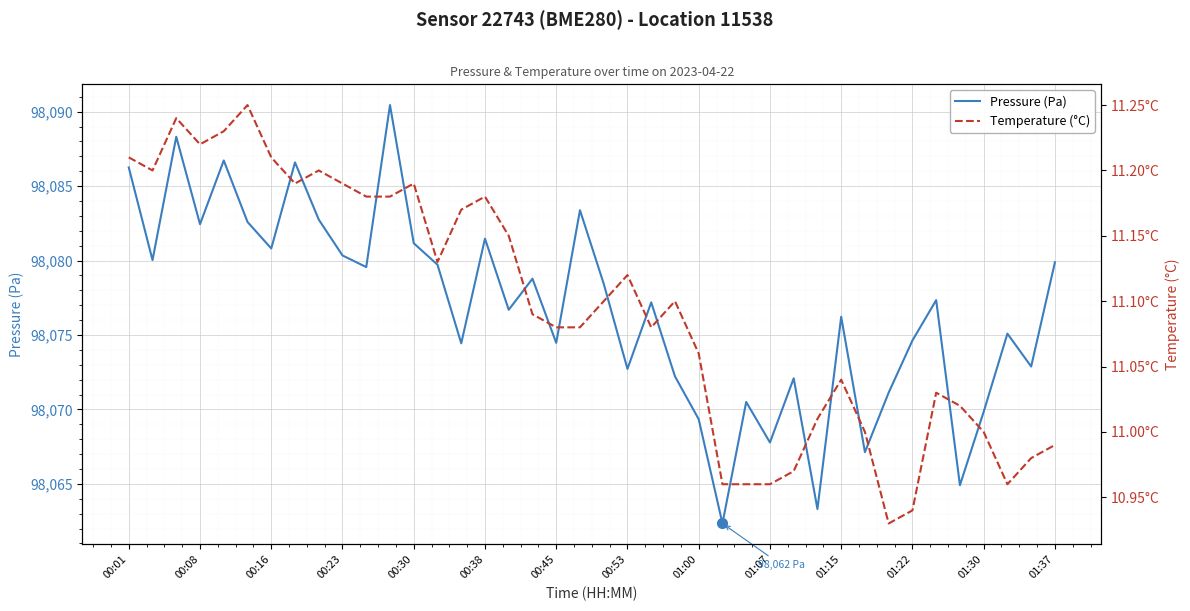

What is the value of the Temperature (°C) point at the 36th from the left?

11.0